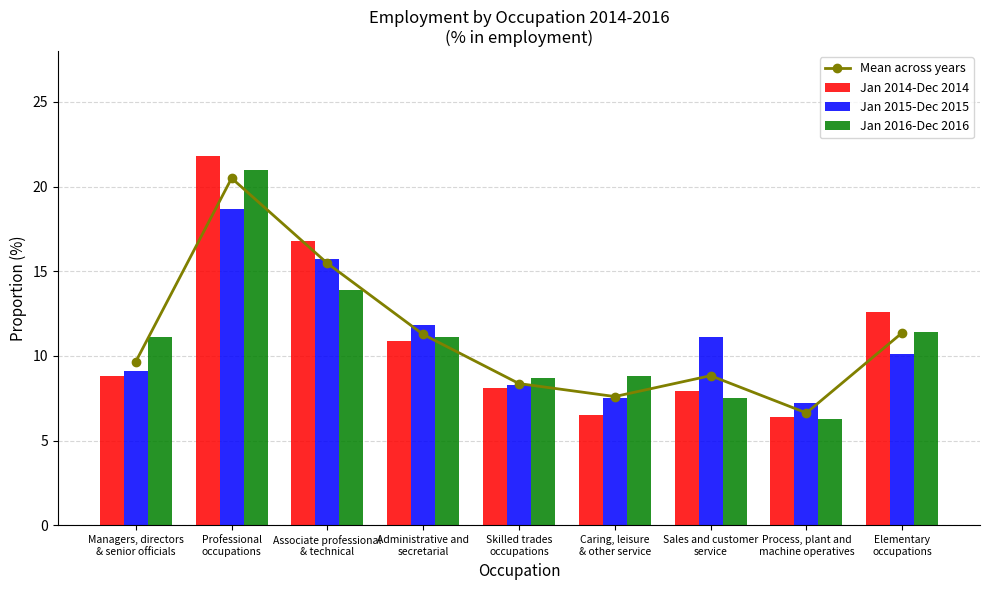

Rank the series by their maximum value, from highest to lowest.

Jan 2014-Dec 2014, Jan 2016-Dec 2016, Mean across years, Jan 2015-Dec 2015